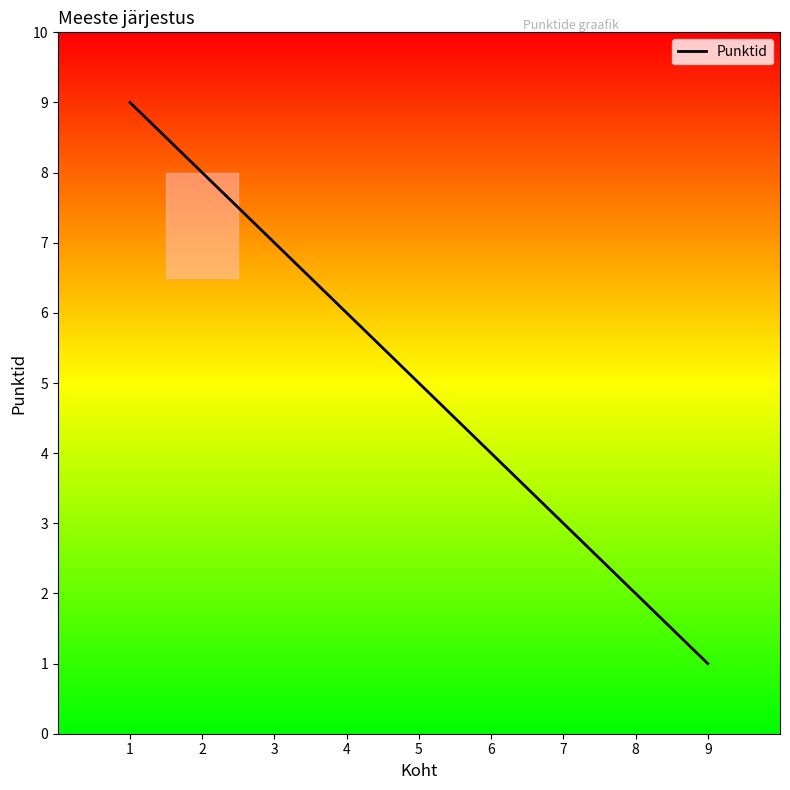

At which label does the data first exceed 5?

1